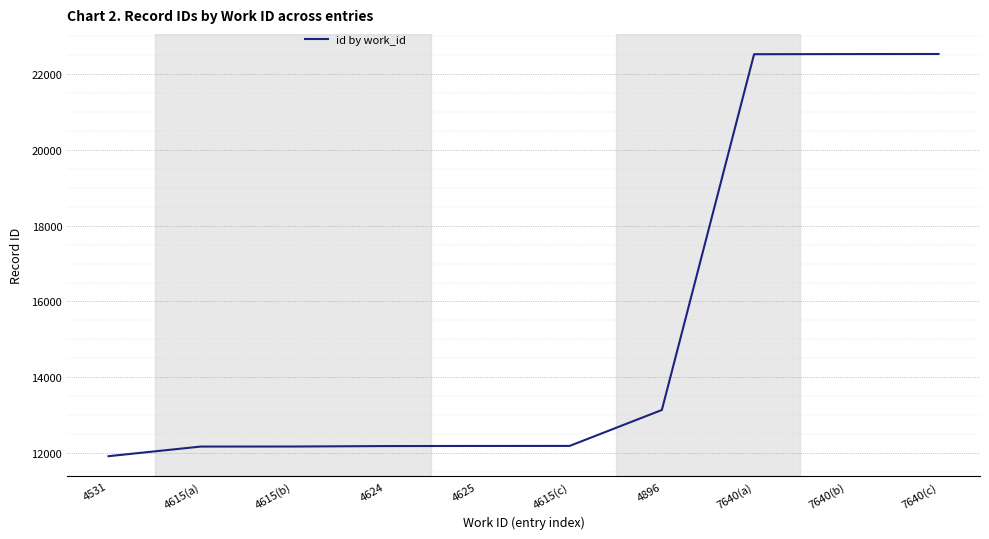

True or false: the data shows 5303 at 7640(c).

False